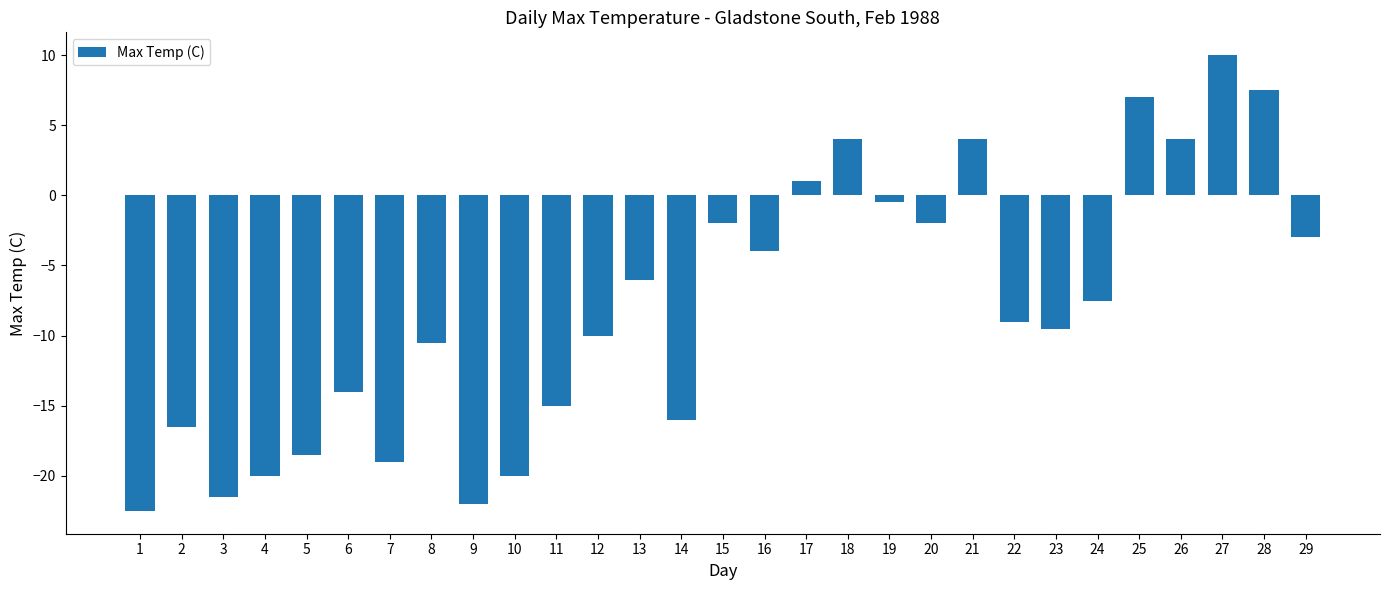

What is the sum of all values?

-231.5